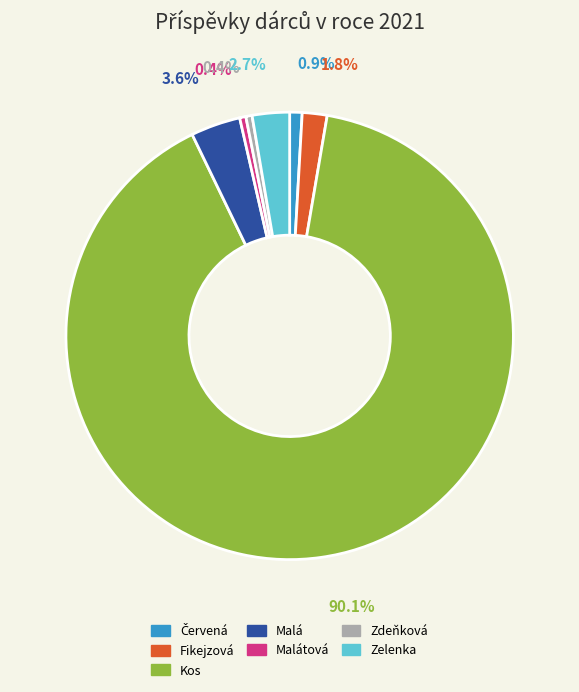

Is there any slice that represents more than half of the pie?

Yes